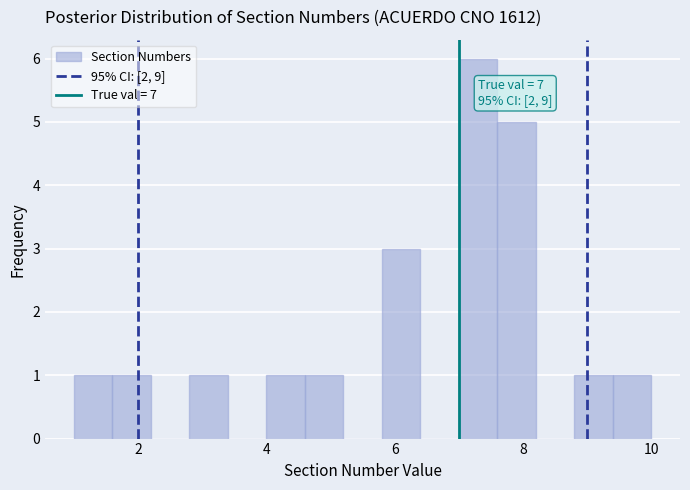

Read against the x-axis, roughly where is the centre of the tallest bar?

7.4